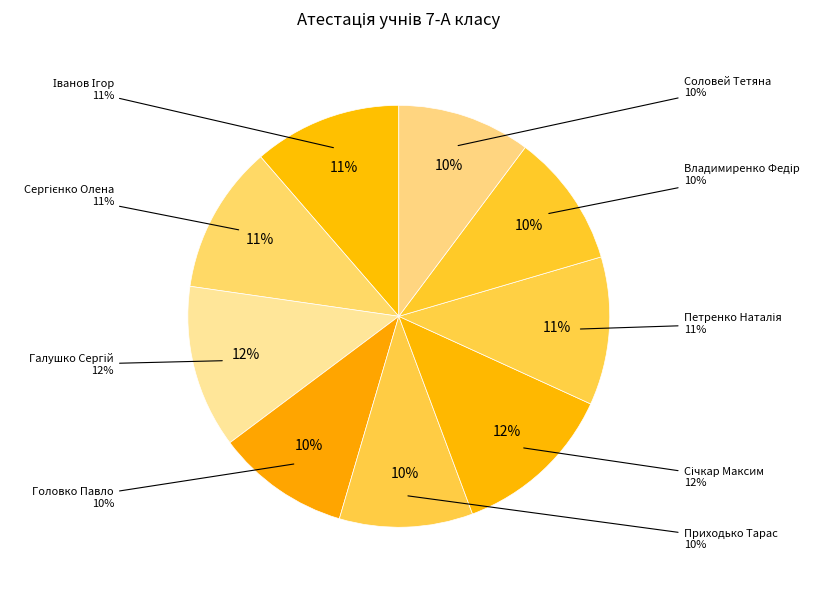

What is the largest slice in the pie chart?

Галушко Сергій